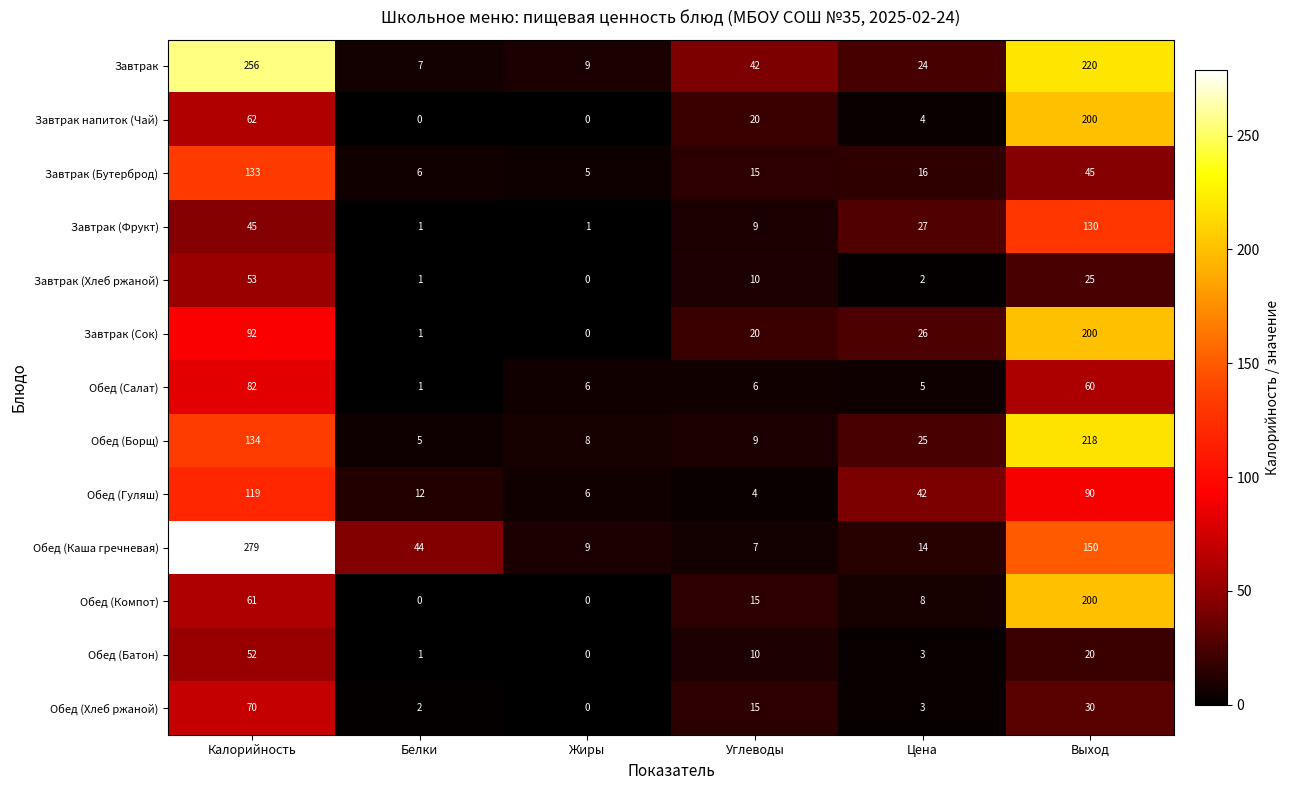

What value does the Обед (Борщ) series have at Калорийность?

134